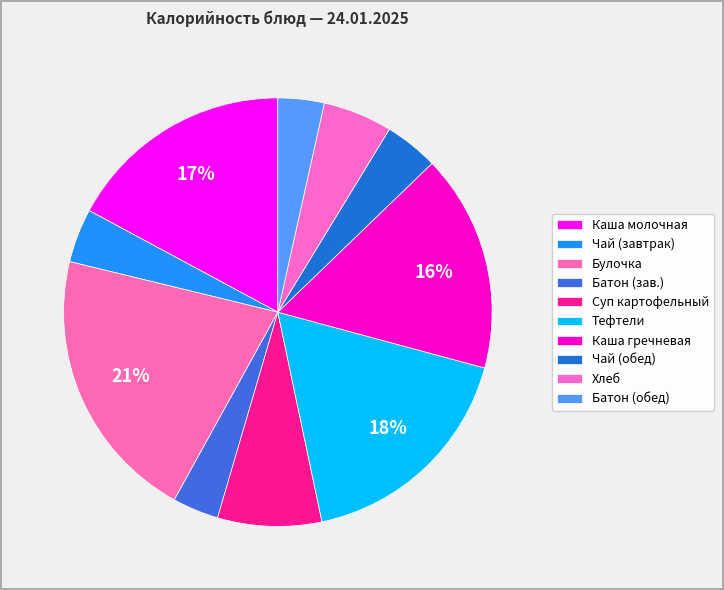

How many slices are in this pie chart?

10